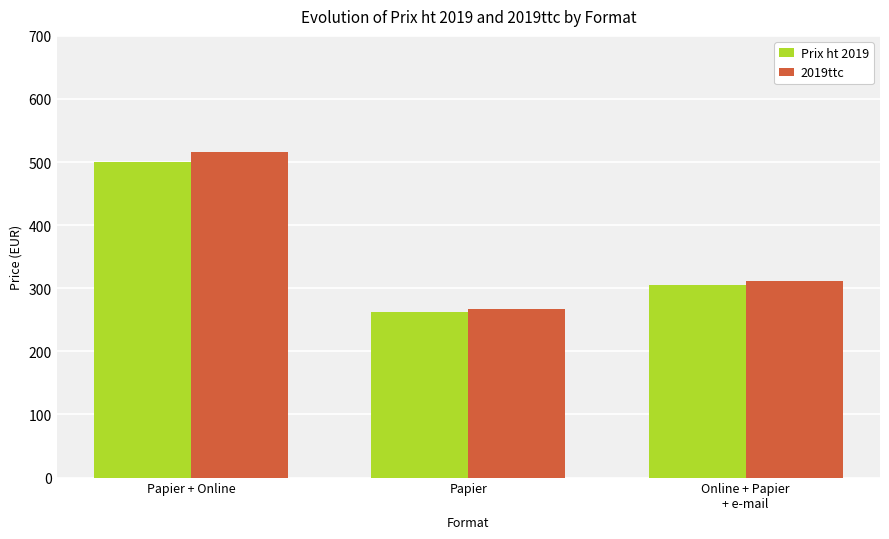

List the series in order of their overall mean, lowest first.

Prix ht 2019, 2019ttc